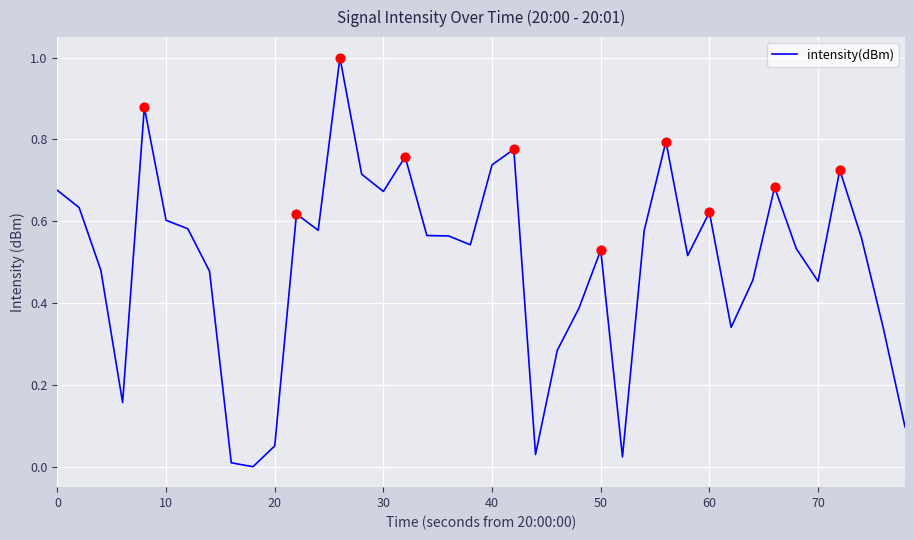

What is the difference between the maximum and minimum values?

1.0